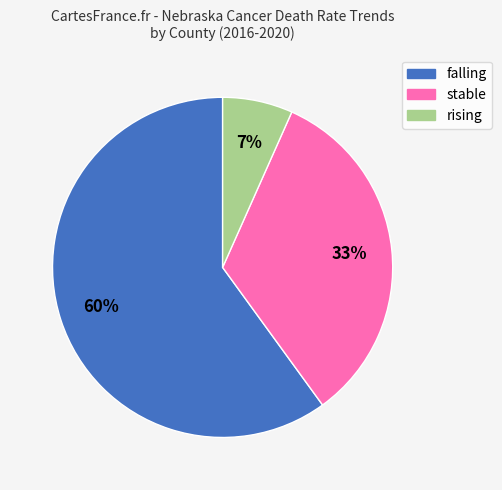

Which has a higher value, stable or falling?

falling